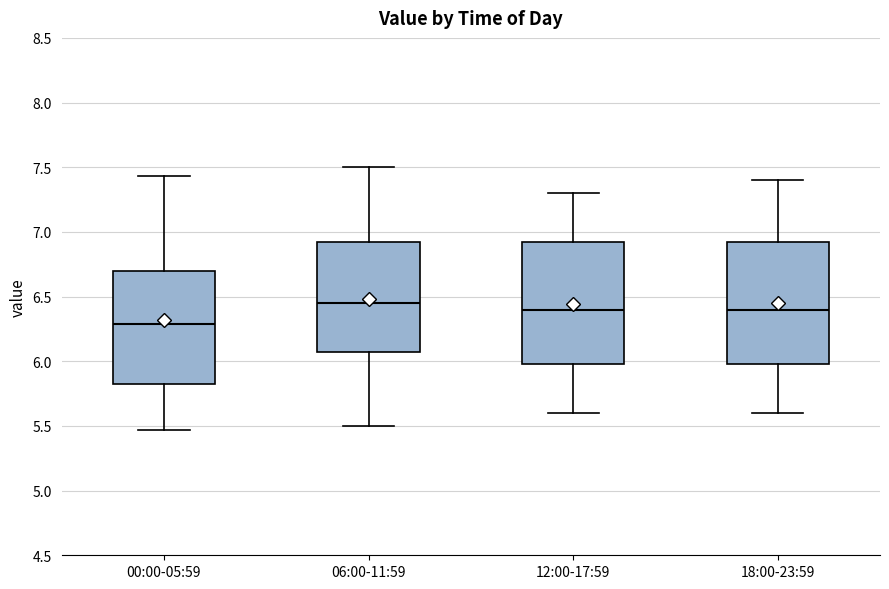

Which box's median line is the lowest?

00:00-05:59